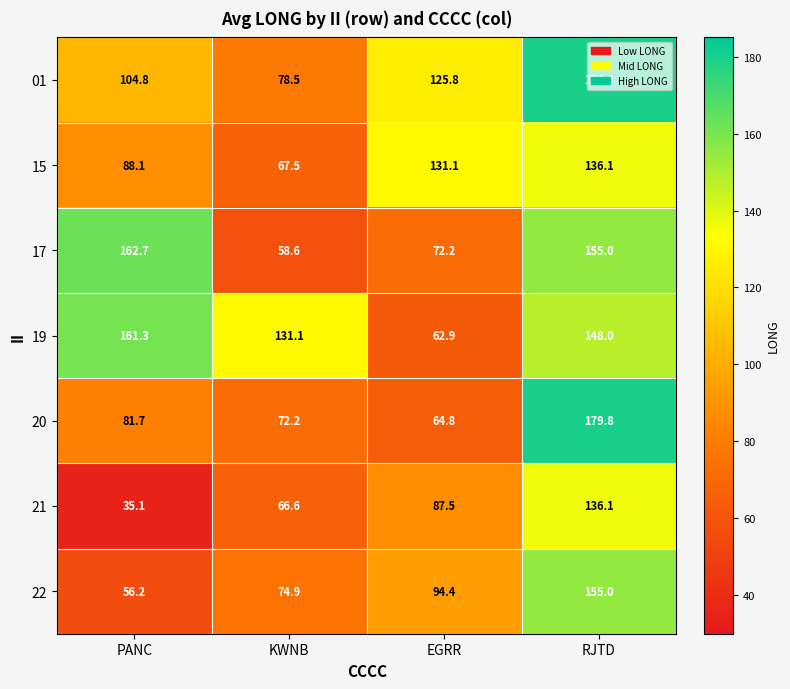

List the labels in order of 17 value, smallest first.

KWNB, EGRR, RJTD, PANC